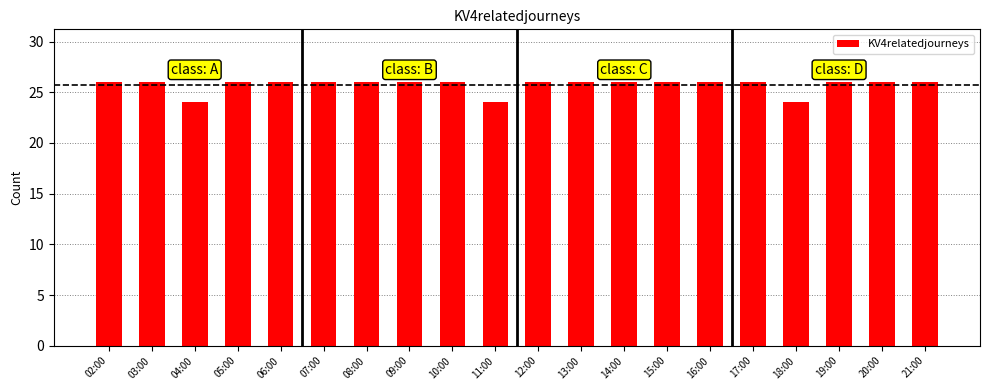

What is the value of the 15th bar from the left?

26